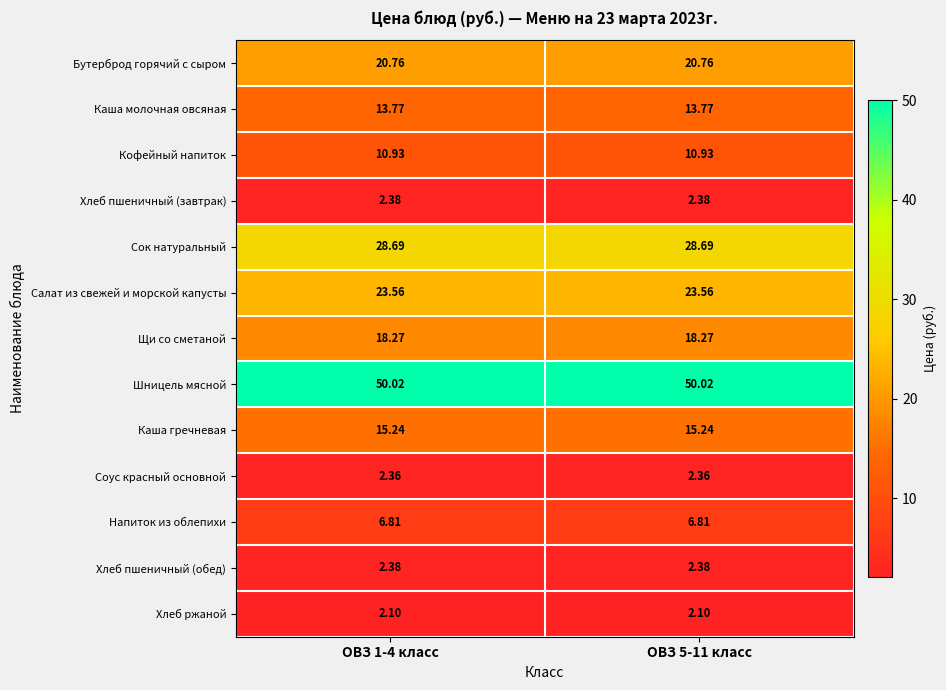

Is the value of Каша молочная овсяная at ОВЗ 1-4 класс greater than the value of Напиток из облепихи at ОВЗ 1-4 класс?

Yes